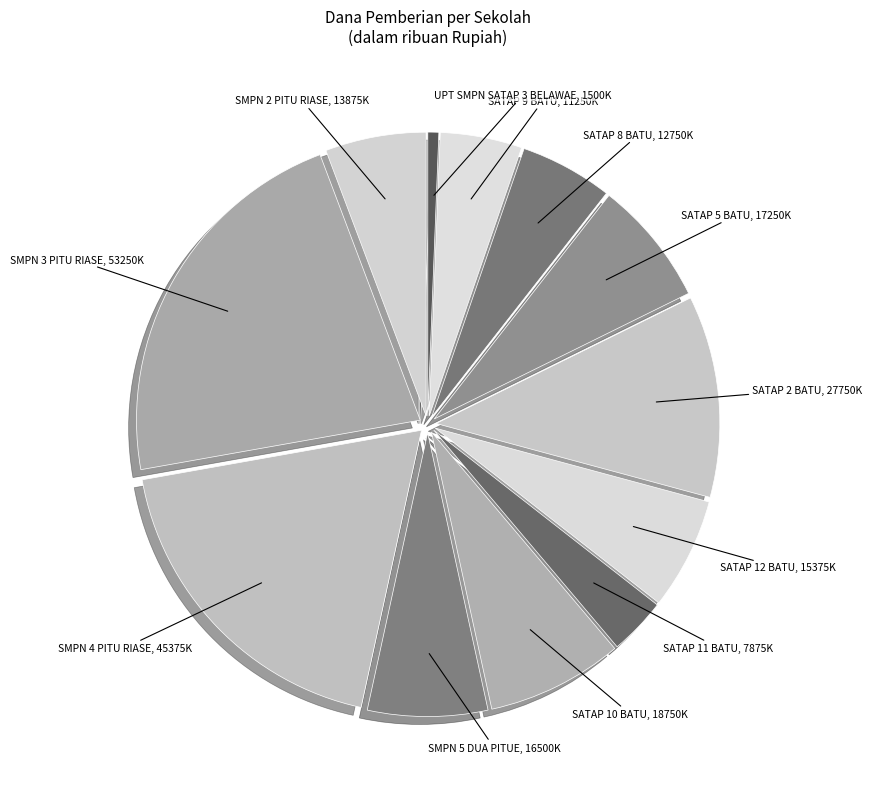

How many segments does this pie chart have?

12